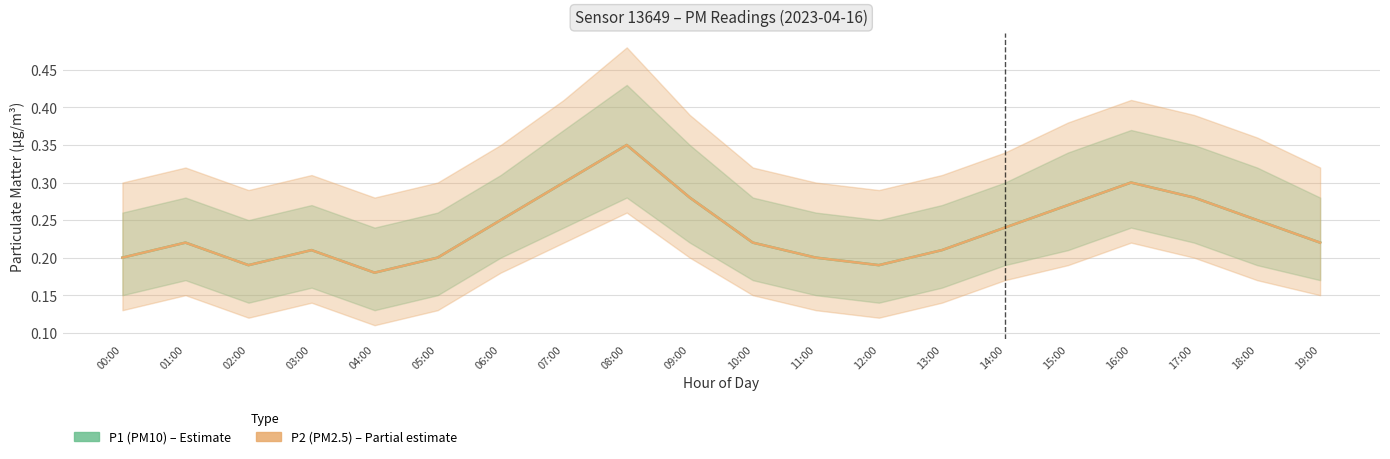

At which category is the sum across all series the highest?

08:00